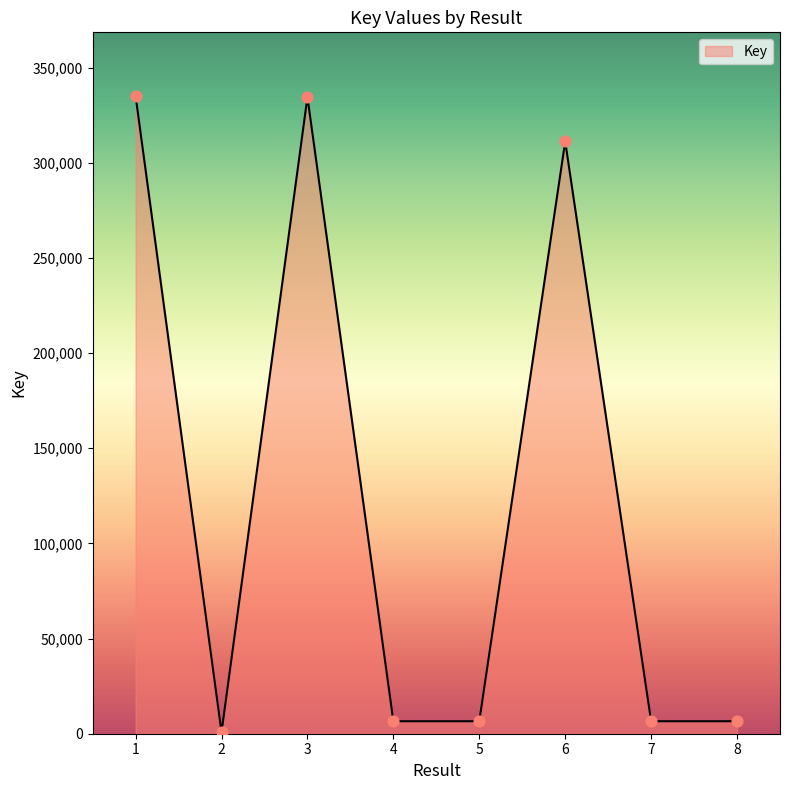

What is the change in value from 5 to 6?

+304705